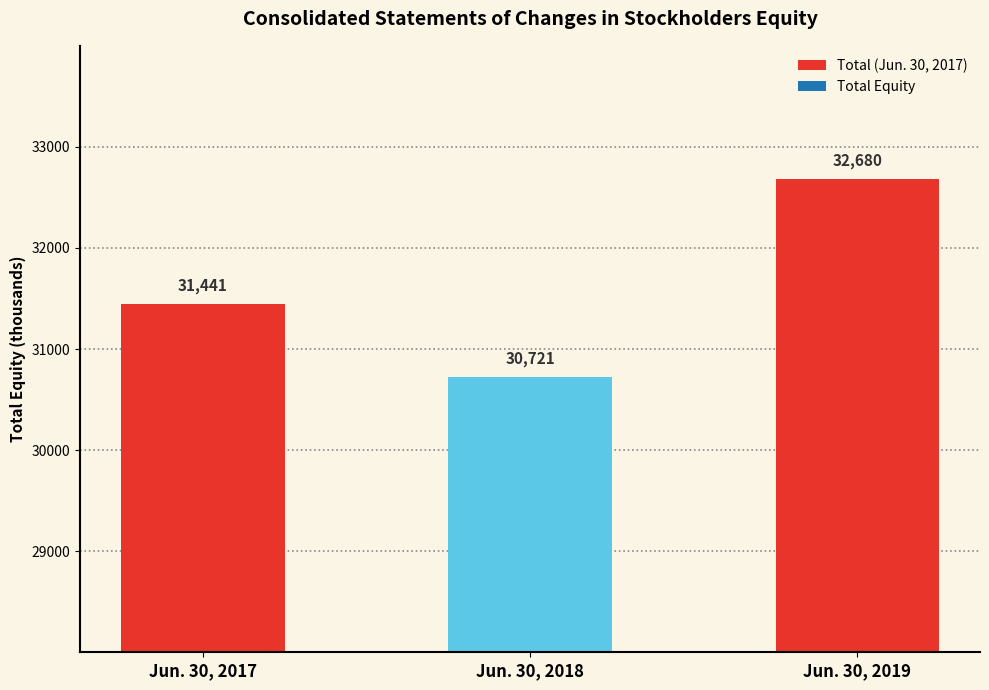

Which label corresponds to the largest value in the chart?

Jun. 30, 2019